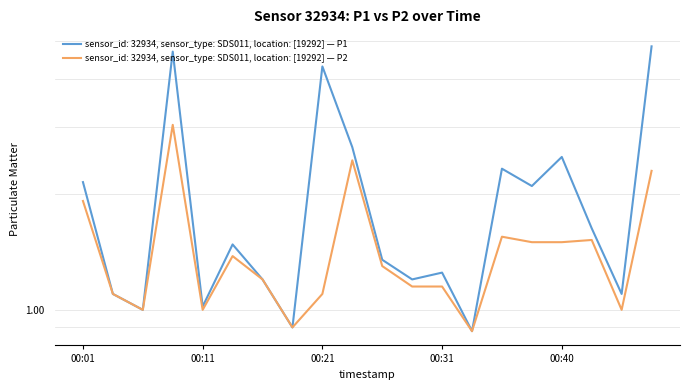

The value of P1 at 00:40 is 2.5. True or false?

True